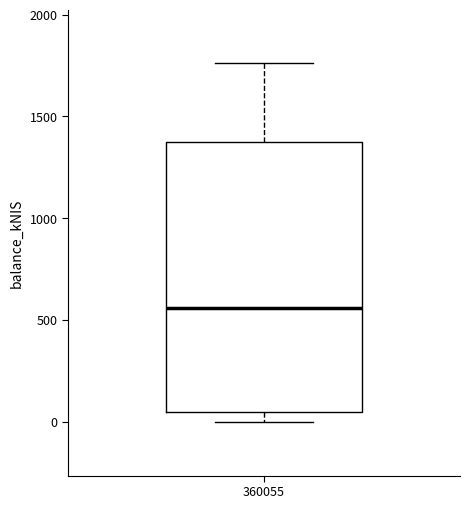

Transcribe this box plot: give where the median line is, the range the box spans, and where the two whiskers end, as read against the y-axis. The values are not printed on the chart, so give them approximately, as read against the axis.

median 550, box 50 to 1400, whiskers 0 to 1750